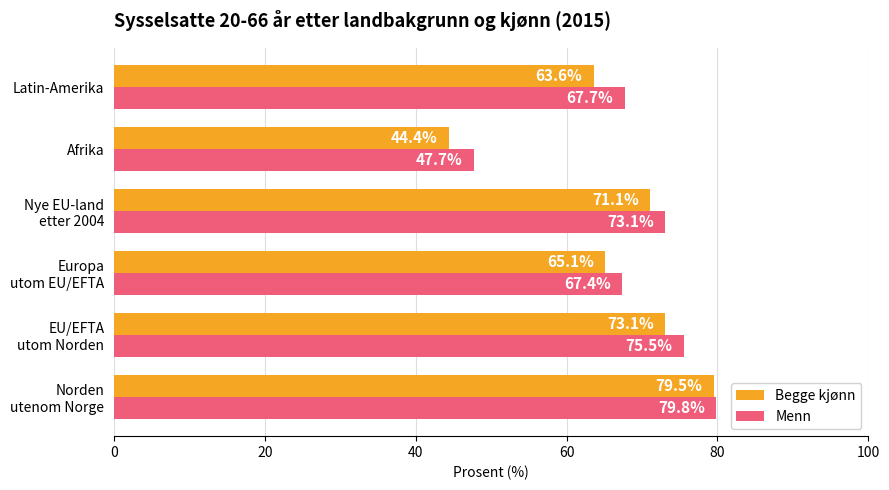

List the series in order of their overall mean, highest first.

Menn, Begge kjønn